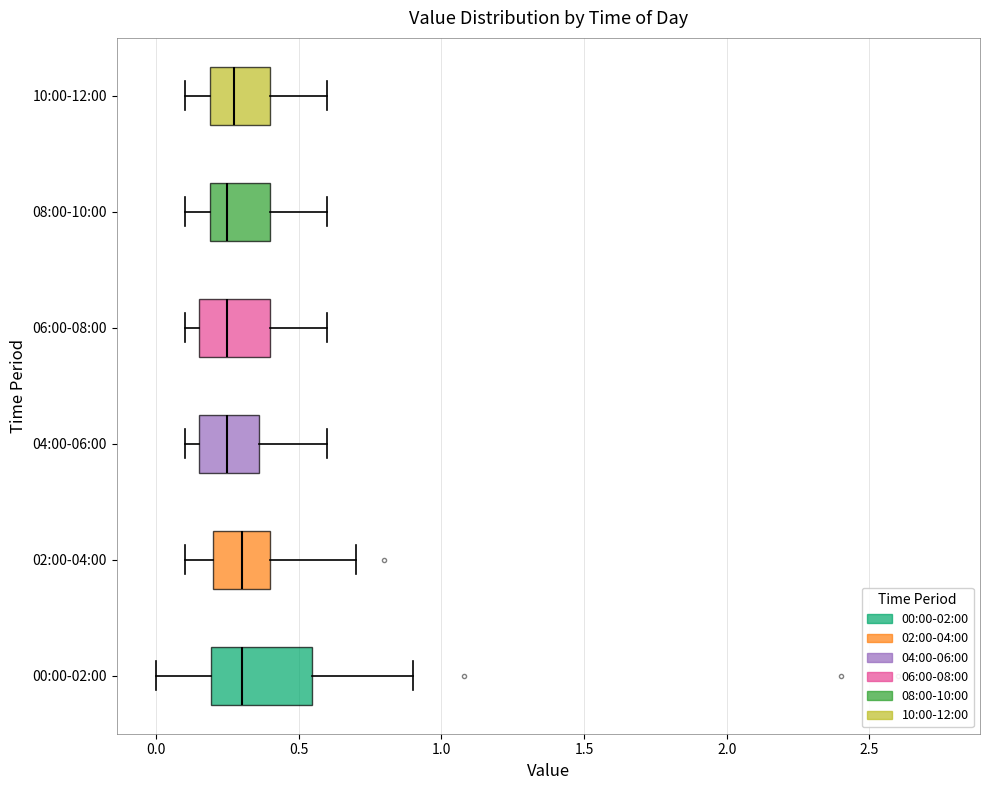

Comparing the boxes themselves (not the whiskers), which one is the widest?

00:00-02:00